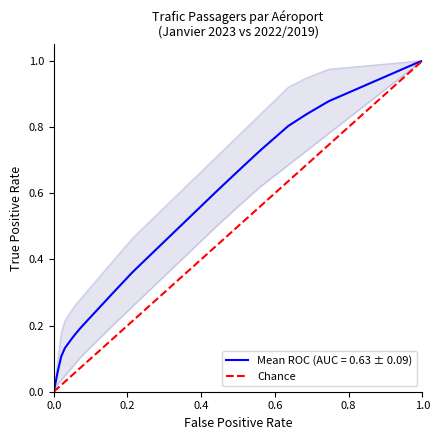

Reading left to right, what are all the values shown in this chart?

0	1